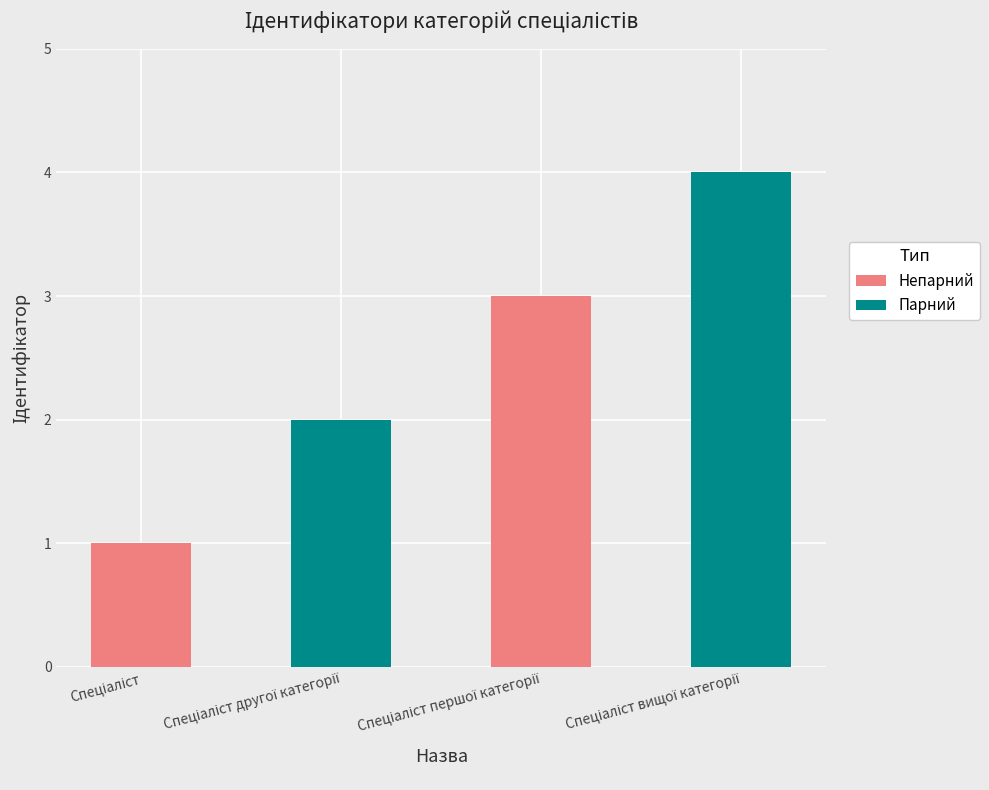

What is the difference between the maximum and minimum values?

3